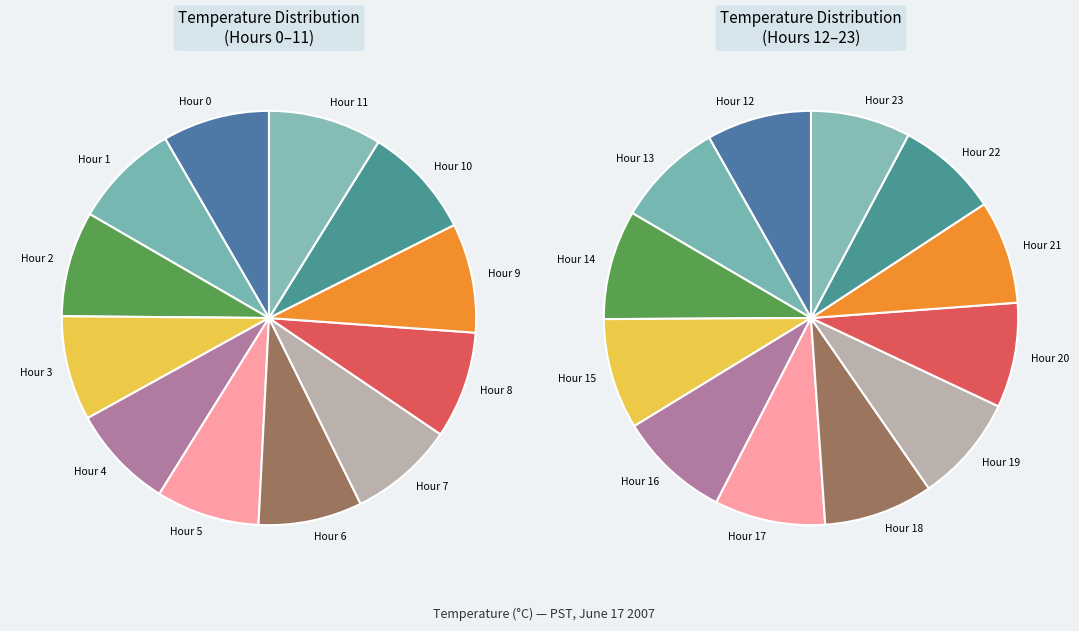

To the nearest percent, what percentage of the pie is Hour 5?

8%